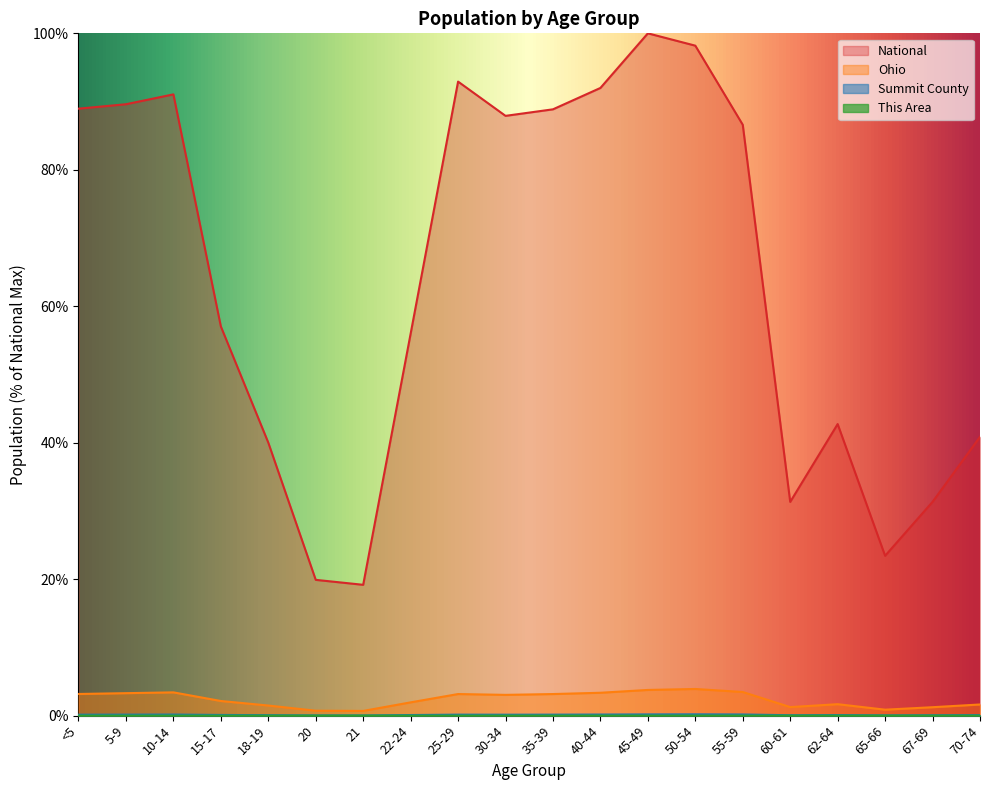

What is the maximum value for National?

100.0